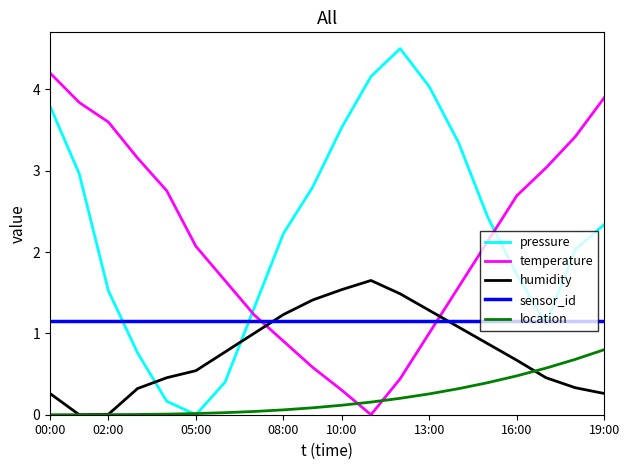

Which series ends up on top after the final intersection of temperature and pressure?

temperature